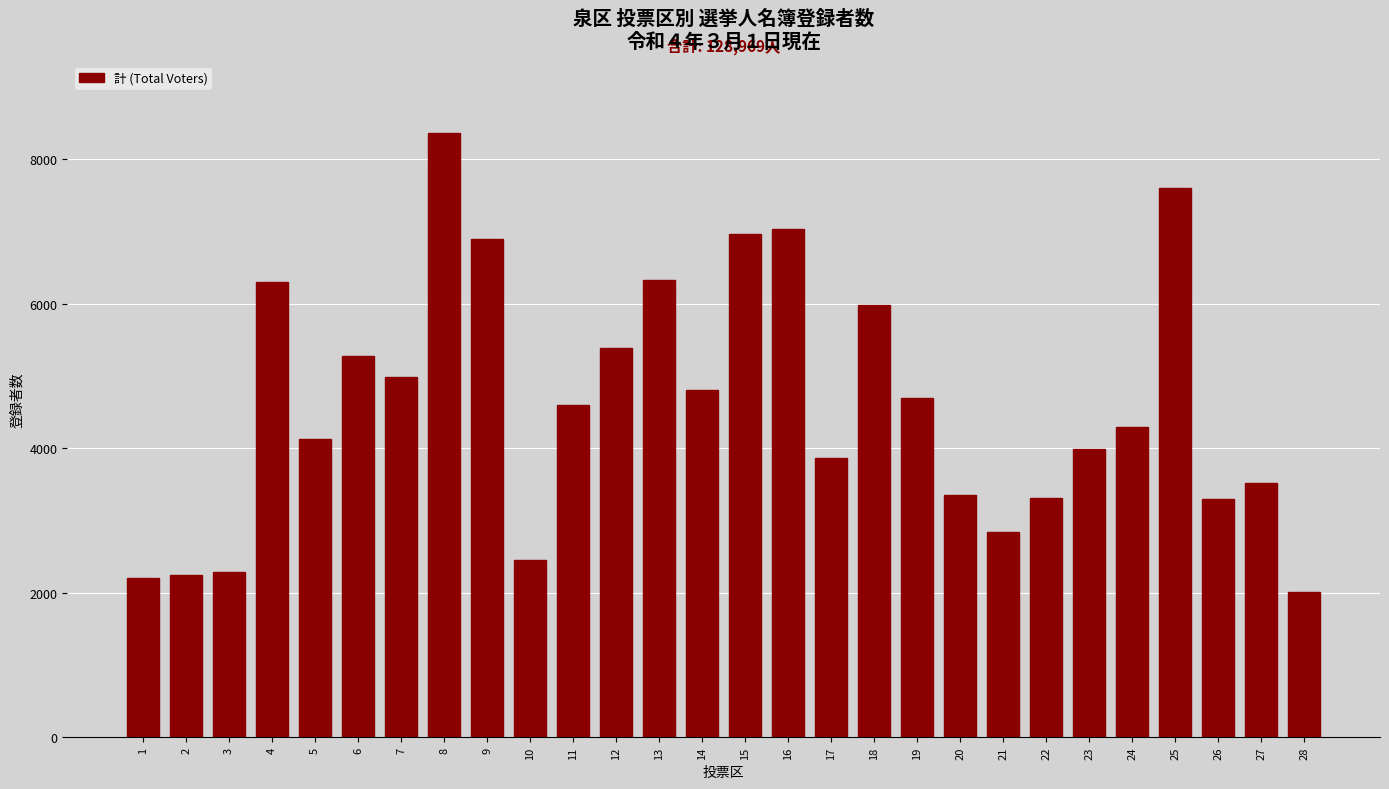

What value does the data have at 16, to the nearest 50?

7050